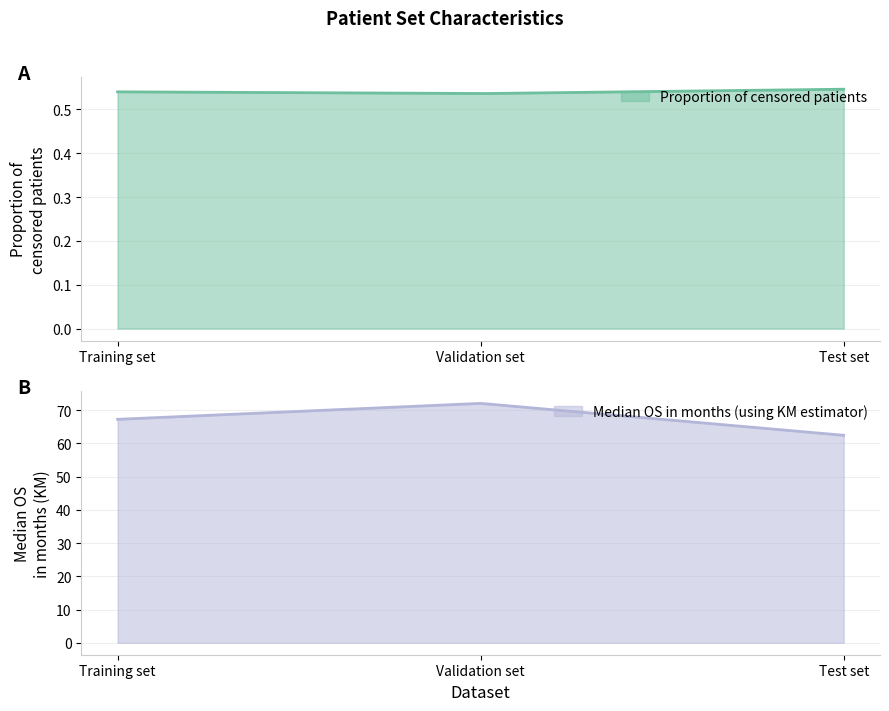

How many lines are shown in the chart?

2